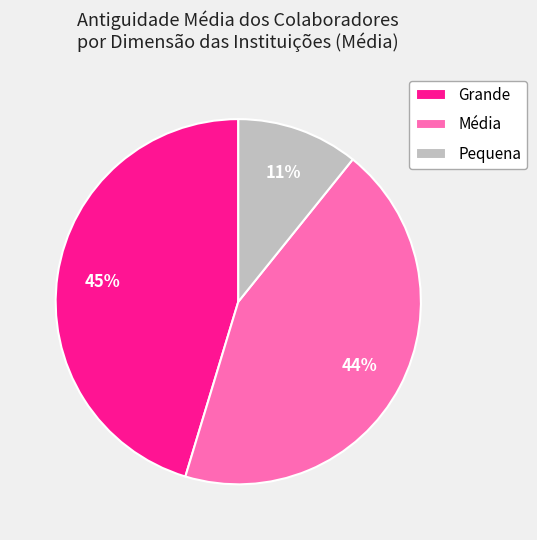

What is the largest slice in the pie chart?

Grande